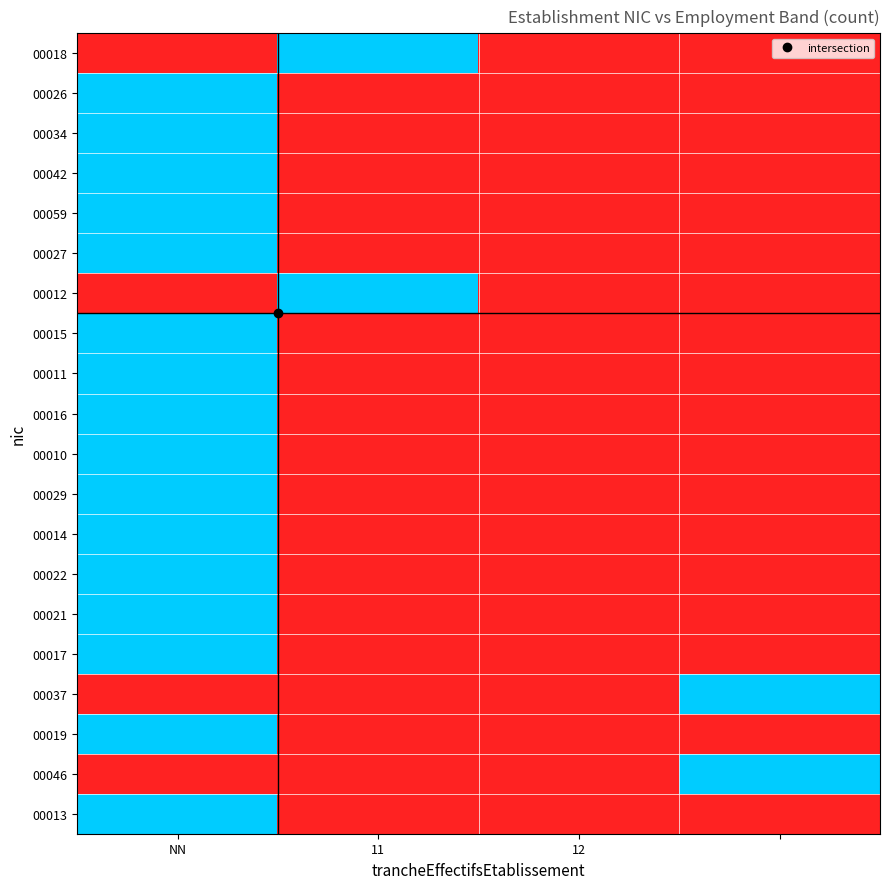

Reading left to right, transcribe all the data shown in this chart.

00018: 0	1	0	0
00026: 1	0	0	0
00034: 1	0	0	0
00042: 1	0	0	0
00059: 1	0	0	0
00027: 1	0	0	0
00012: 0	1	0	0
00015: 1	0	0	0
00011: 1	0	0	0
00016: 1	0	0	0
00010: 1	0	0	0
00029: 1	0	0	0
00014: 1	0	0	0
00022: 1	0	0	0
00021: 1	0	0	0
00017: 1	0	0	0
00037: 0	0	0	1
00019: 1	0	0	0
00046: 0	0	0	1
00013: 1	0	0	0